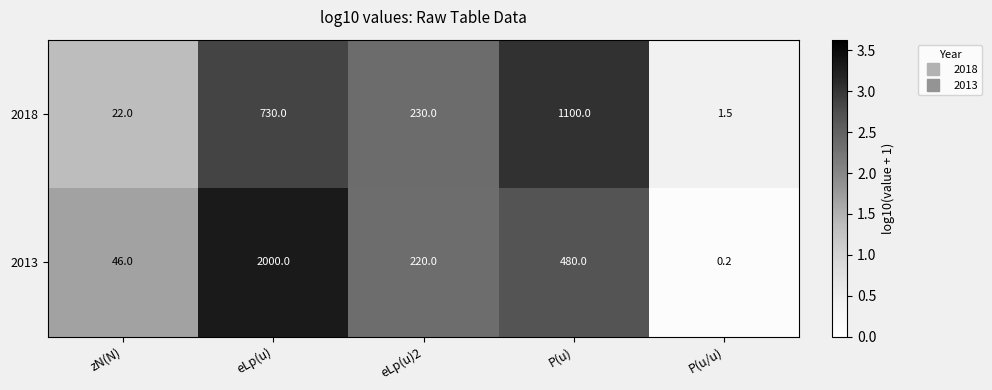

What is the total value across all series at P(u)?

1580.0